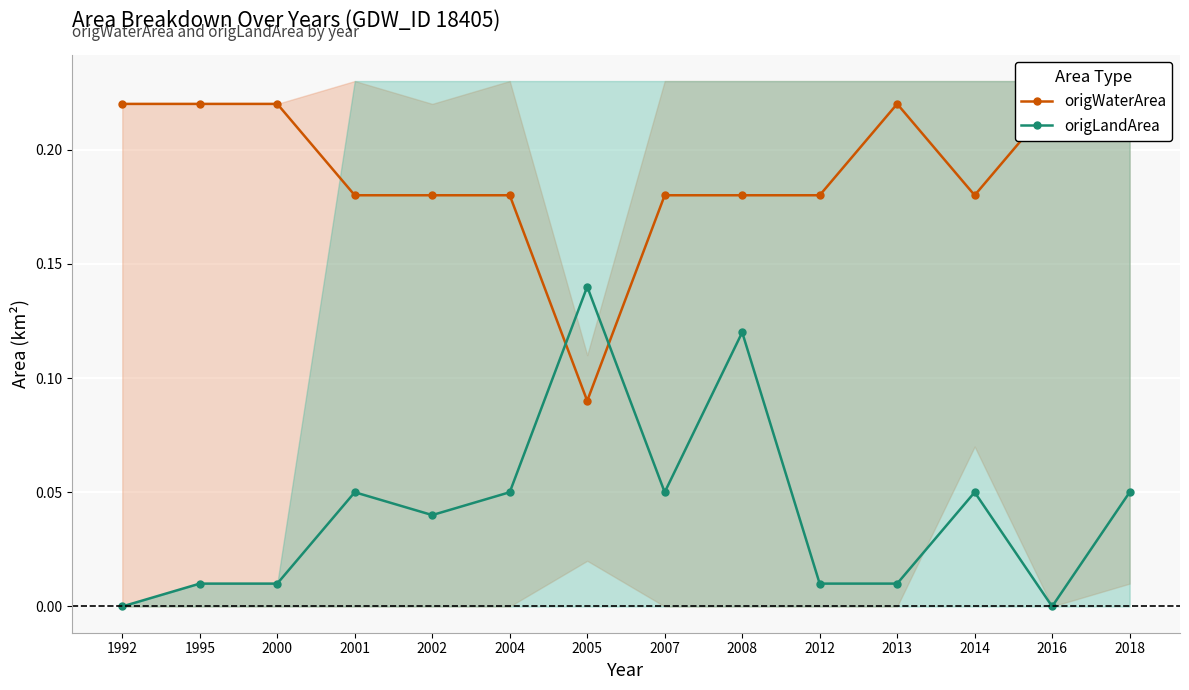

Where is the first local minimum for origLandArea?

2002